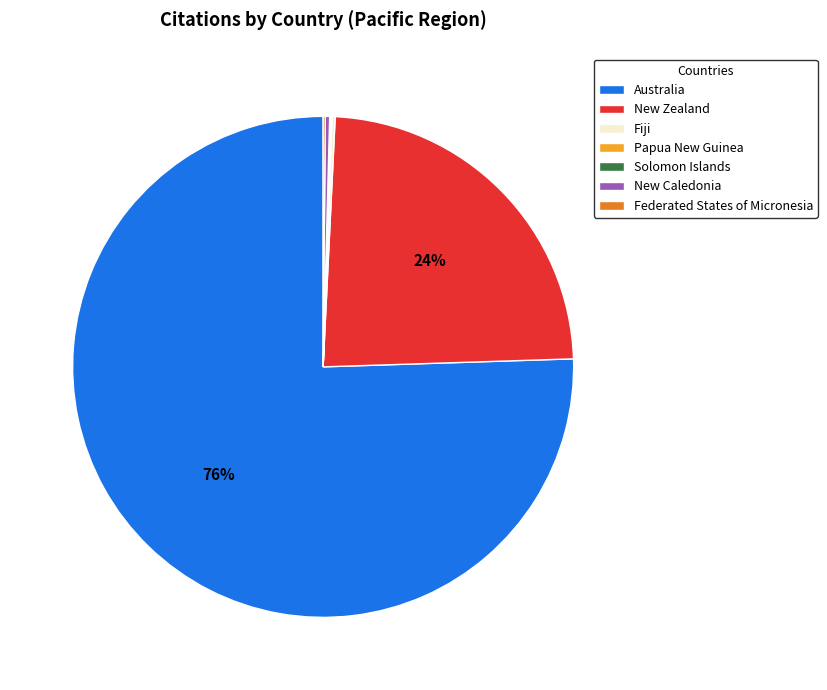

To the nearest percent, what is the average slice percentage?

14%